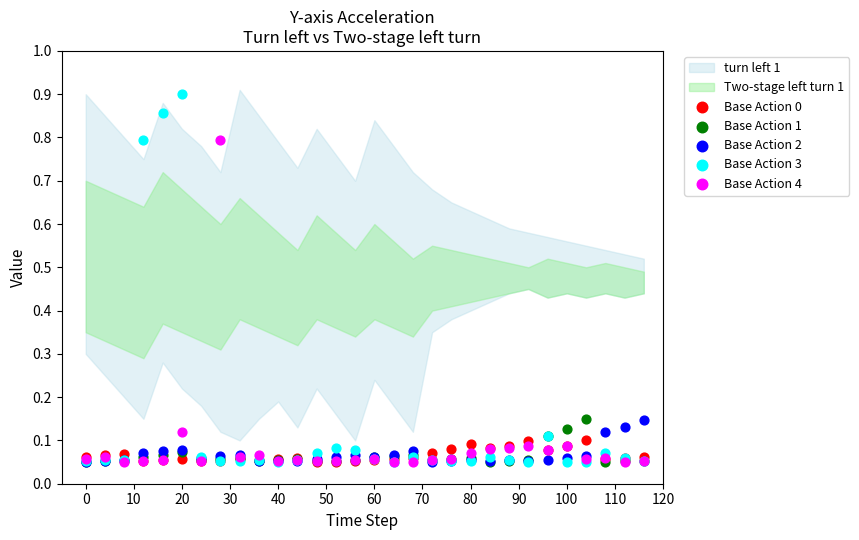

Which series reaches the maximum Y coordinate?

Base Action 3